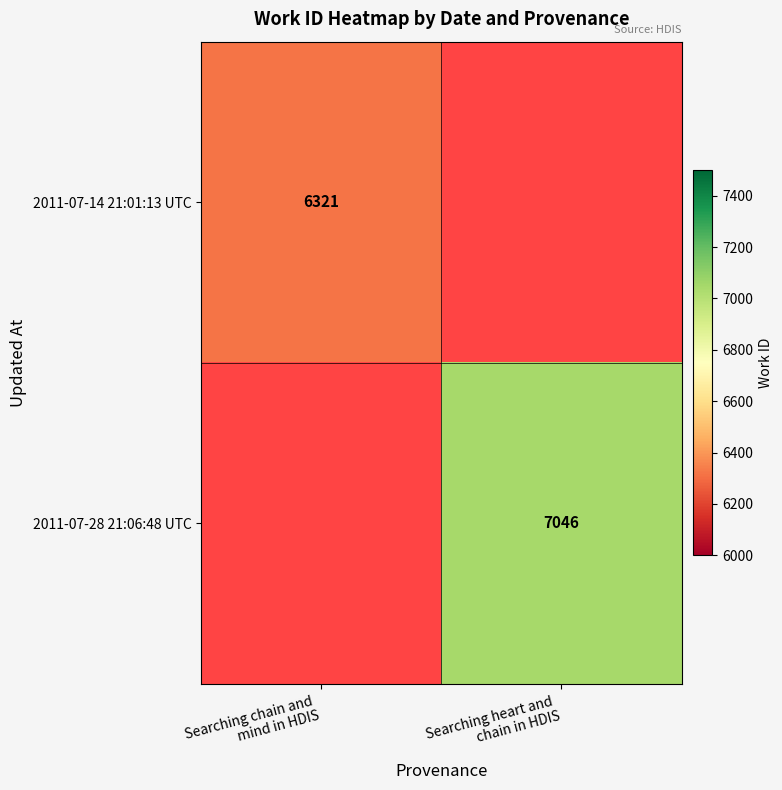

Rank the series by their maximum value, from lowest to highest.

2011-07-14 21:01:13 UTC, 2011-07-28 21:06:48 UTC